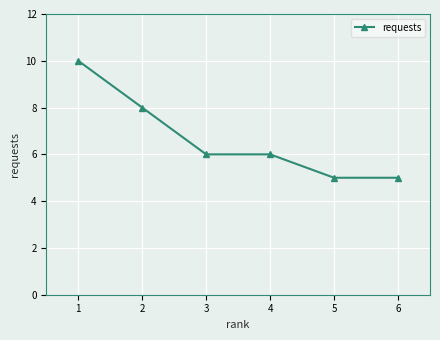

Reading left to right, transcribe all the data shown in this chart.

10	8	6	6	5	5